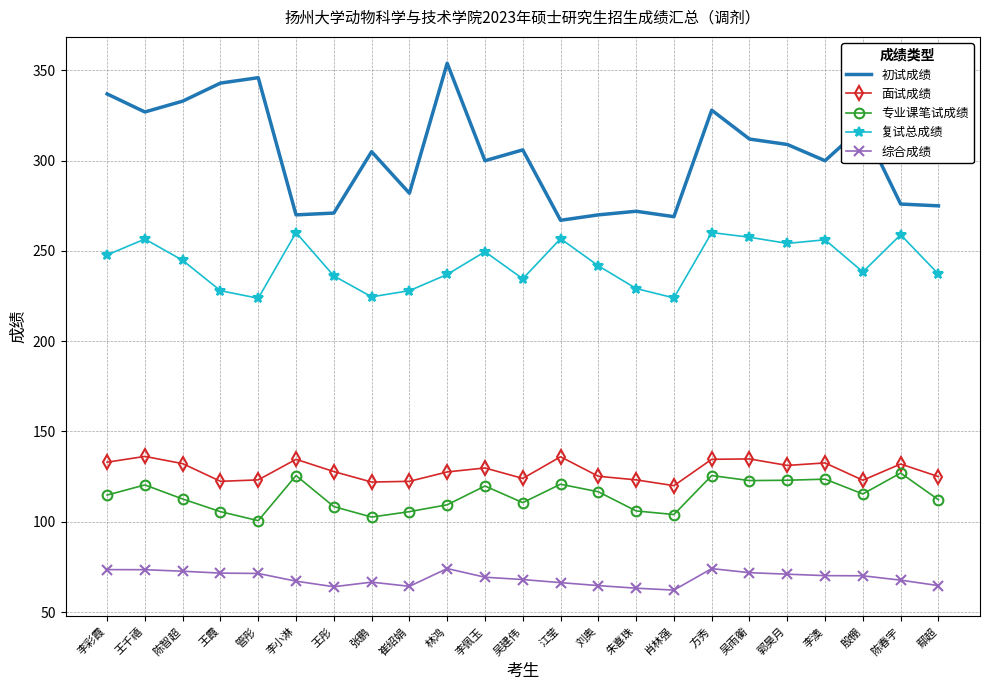

At which category does 初试成绩 reach its first local valley?

王千禧